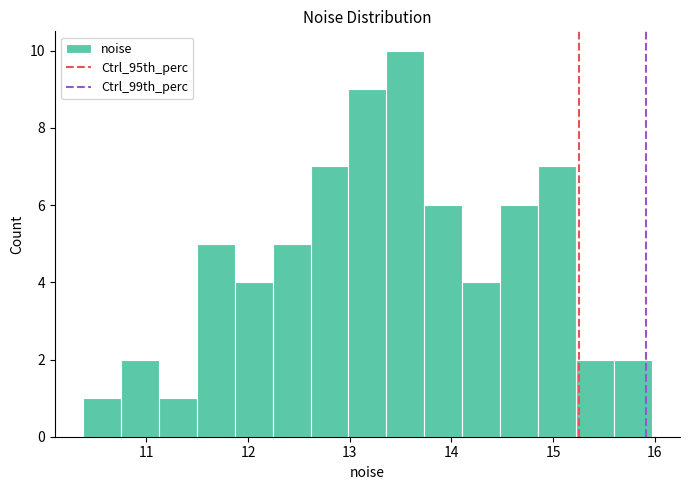

Around what value on the x-axis is the tallest bar? Give the approximate position of its centre, as read against the axis.

13.5